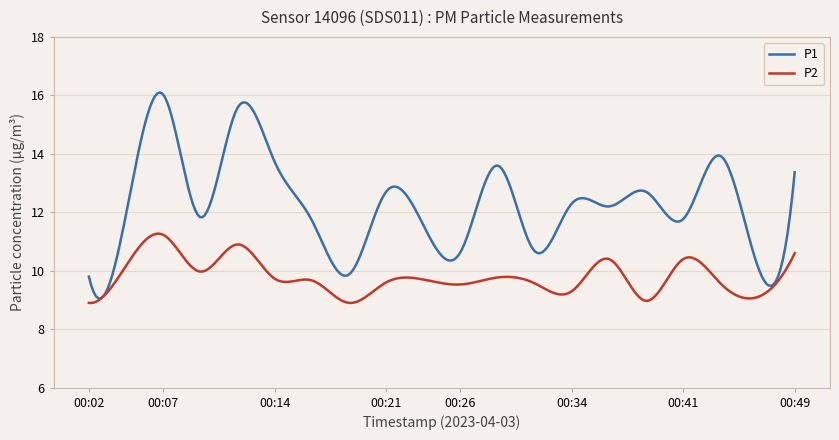

What is the highest value of the P1 series?

16.1